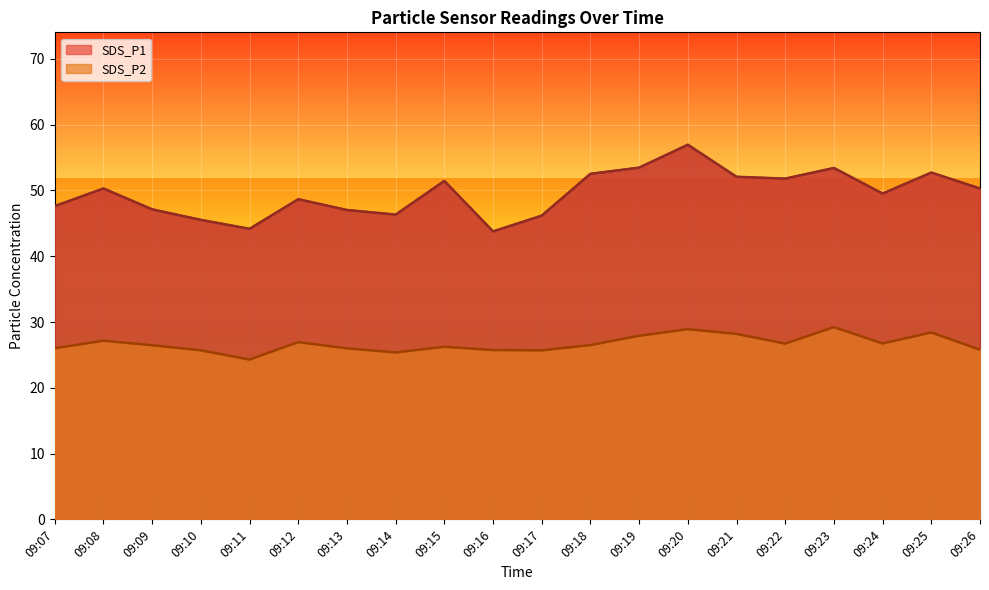

At which category does SDS_P2 reach its first local valley?

09:11